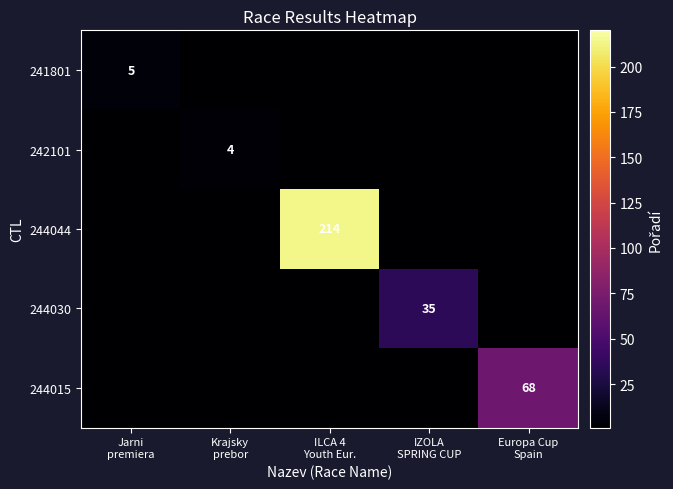

How many values in 244015 are above zero?

1